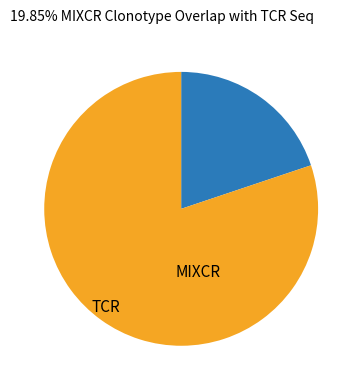

Does any single category account for the majority?

Yes